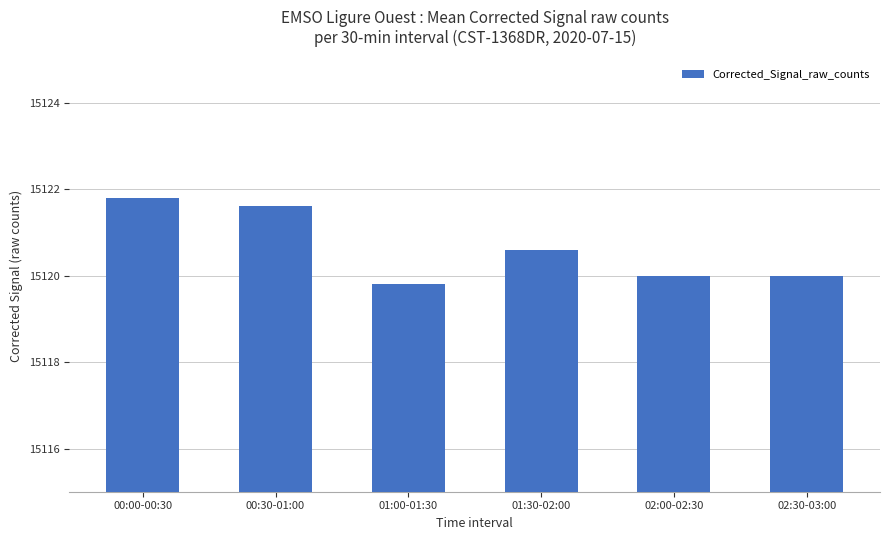

What is the average value?

15120.6